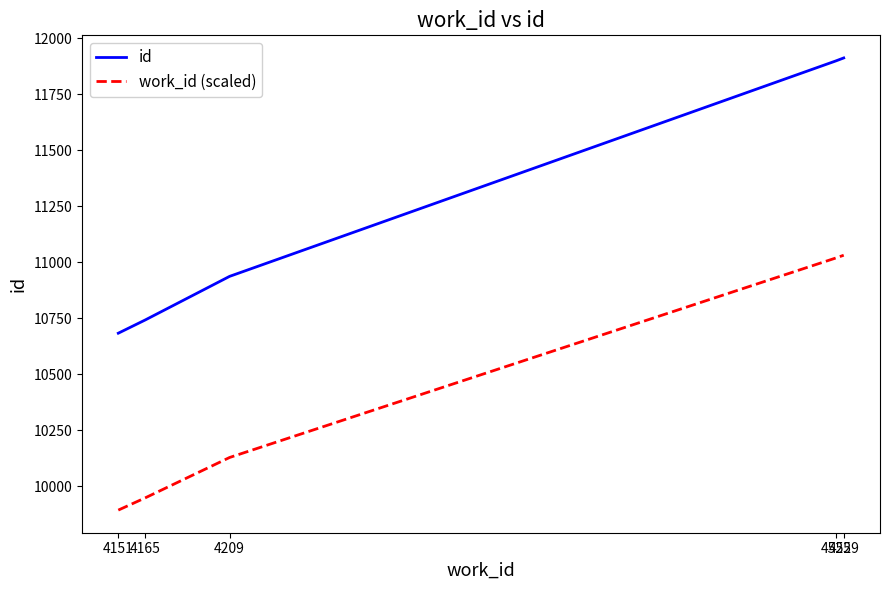

Is the value of id at 4525 greater than the value of work_id (scaled) at 4529?

Yes